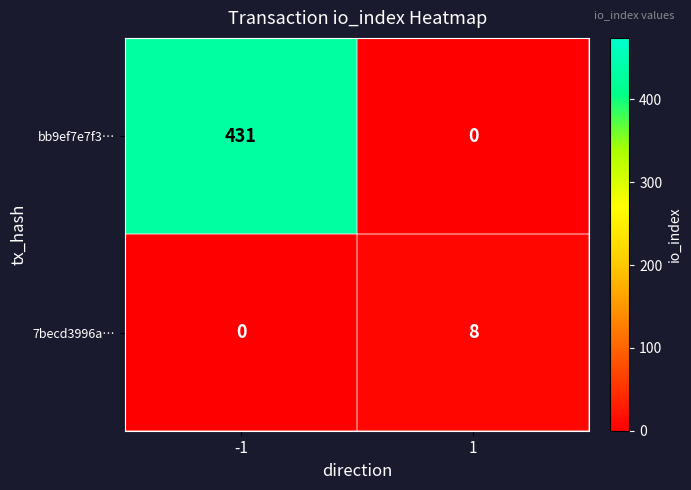

What is the sum of all bb9ef7e7f3… values?

431